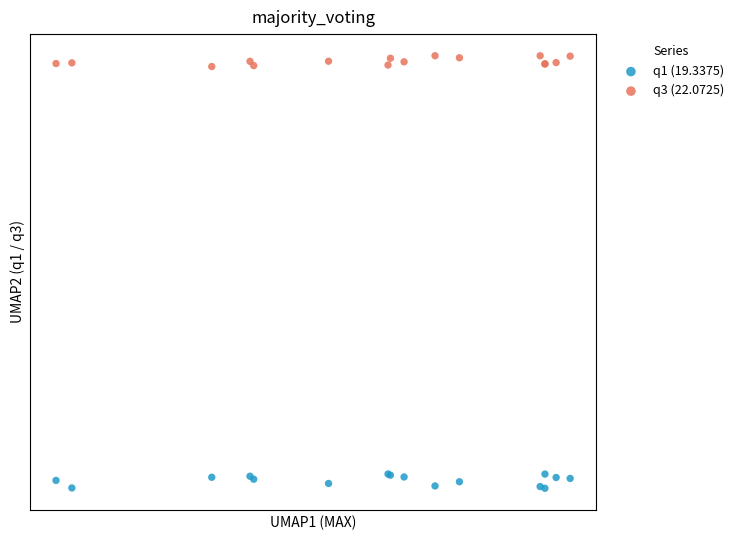

What are all the series names shown in the legend?

q1 (19.3375), q3 (22.0725)